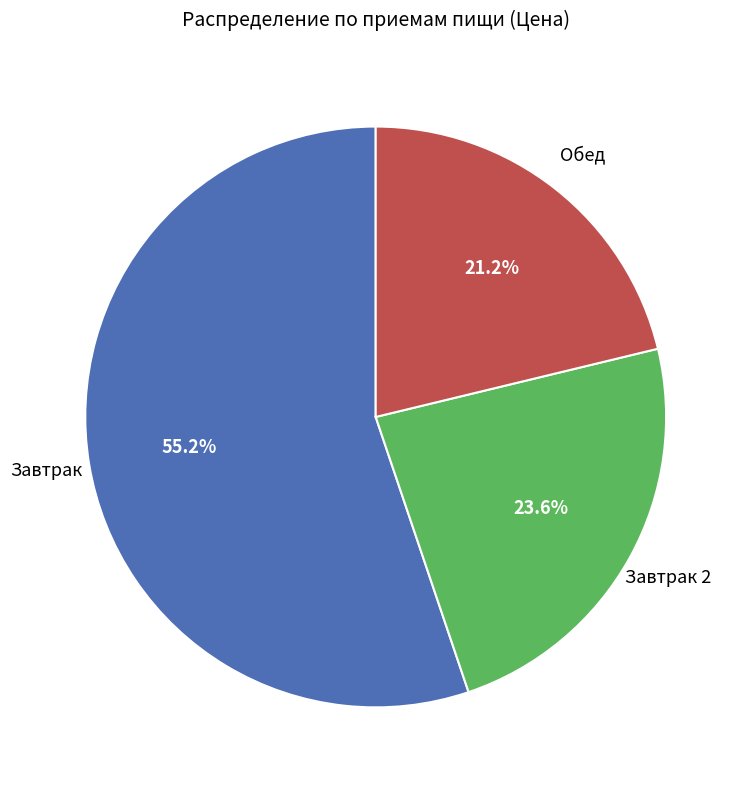

Is there any slice that represents more than half of the pie?

Yes